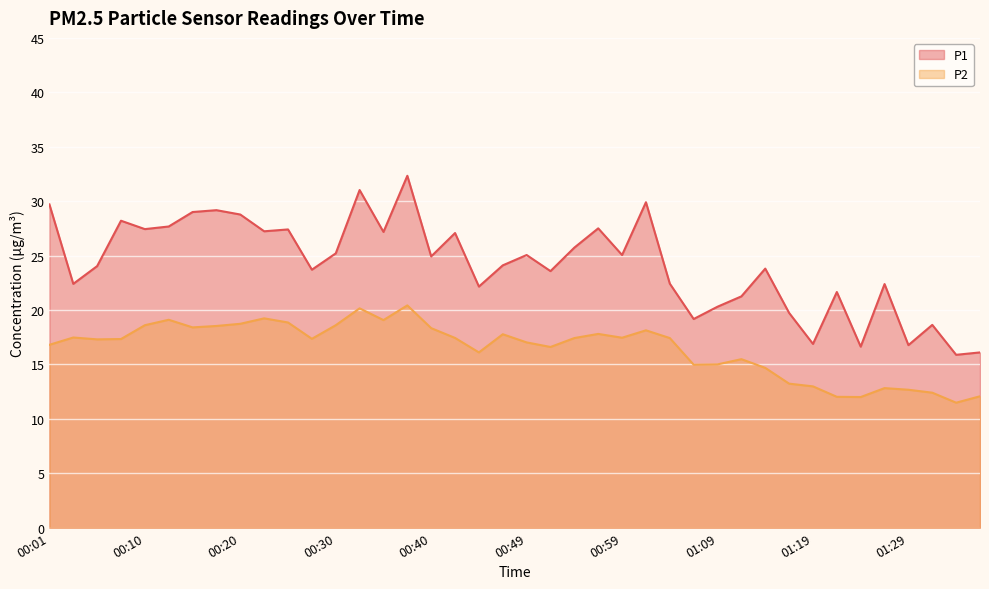

Reading right to left, what are all the values shown in this chart?

P1: 01:36=16.1	01:33=15.9	01:31=18.6	01:29=16.8	01:26=22.4	01:24=16.6	01:21=21.6	01:19=16.9	01:16=19.7	01:14=23.8	01:11=21.2	01:09=20.3	01:06=19.2	01:04=22.4	01:01=29.9	00:59=25.1	00:57=27.5	00:54=25.7	00:52=23.6	00:49=25.1	00:47=24.1	00:44=22.1	00:42=27.1	00:40=24.9	00:37=32.3	00:35=27.2	00:32=31.0	00:30=25.2	00:27=23.7	00:25=27.4	00:23=27.2	00:20=28.8	00:18=29.2	00:15=29.0	00:13=27.7	00:10=27.4	00:08=28.2	00:05=24.0	00:03=22.4	00:01=29.7
P2: 01:36=12.1	01:33=11.5	01:31=12.4	01:29=12.7	01:26=12.8	01:24=12.0	01:21=12.0	01:19=13.0	01:16=13.2	01:14=14.7	01:11=15.5	01:09=15.0	01:06=15.0	01:04=17.4	01:01=18.1	00:59=17.4	00:57=17.8	00:54=17.4	00:52=16.6	00:49=17.0	00:47=17.8	00:44=16.1	00:42=17.4	00:40=18.3	00:37=20.4	00:35=19.1	00:32=20.1	00:30=18.6	00:27=17.4	00:25=18.9	00:23=19.2	00:20=18.7	00:18=18.5	00:15=18.4	00:13=19.1	00:10=18.6	00:08=17.3	00:05=17.3	00:03=17.5	00:01=16.8